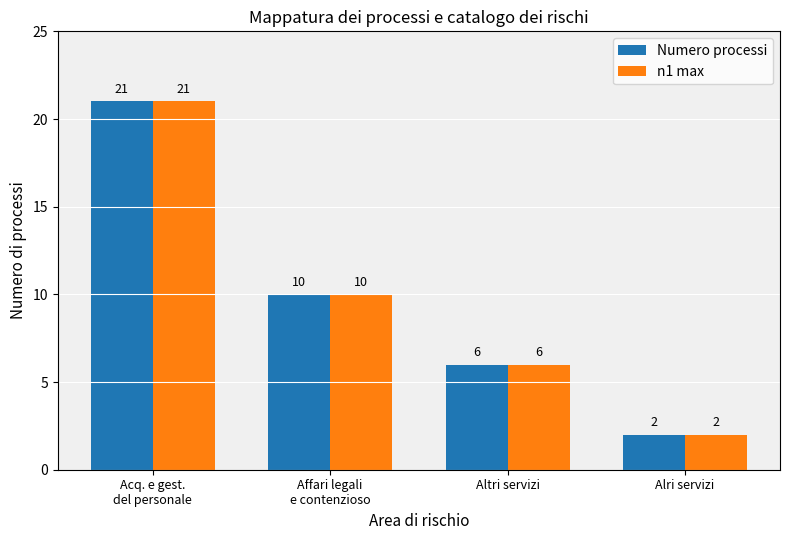

Are the bars horizontal?

No